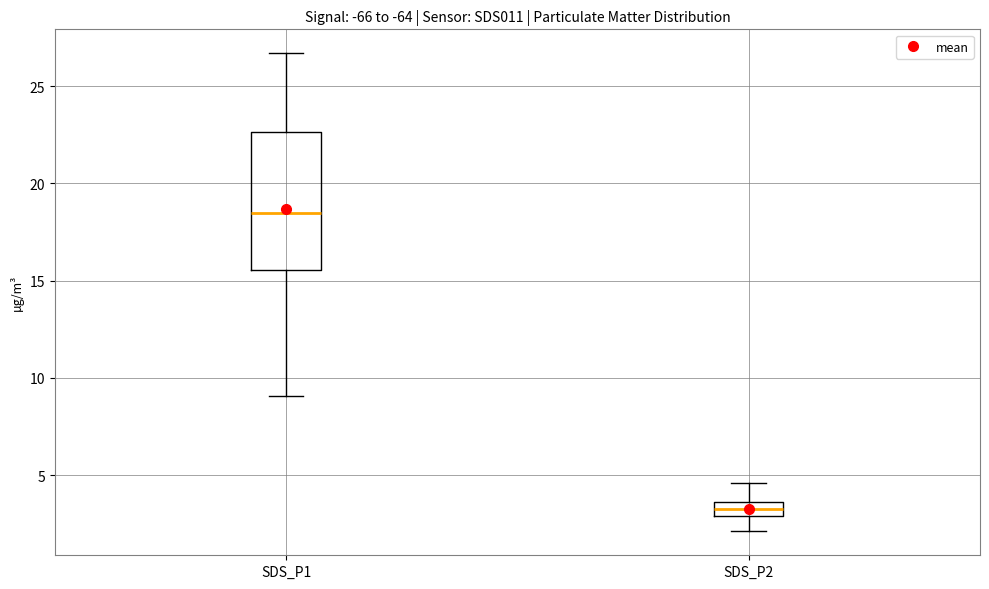

Which box's median line is the highest?

SDS_P1